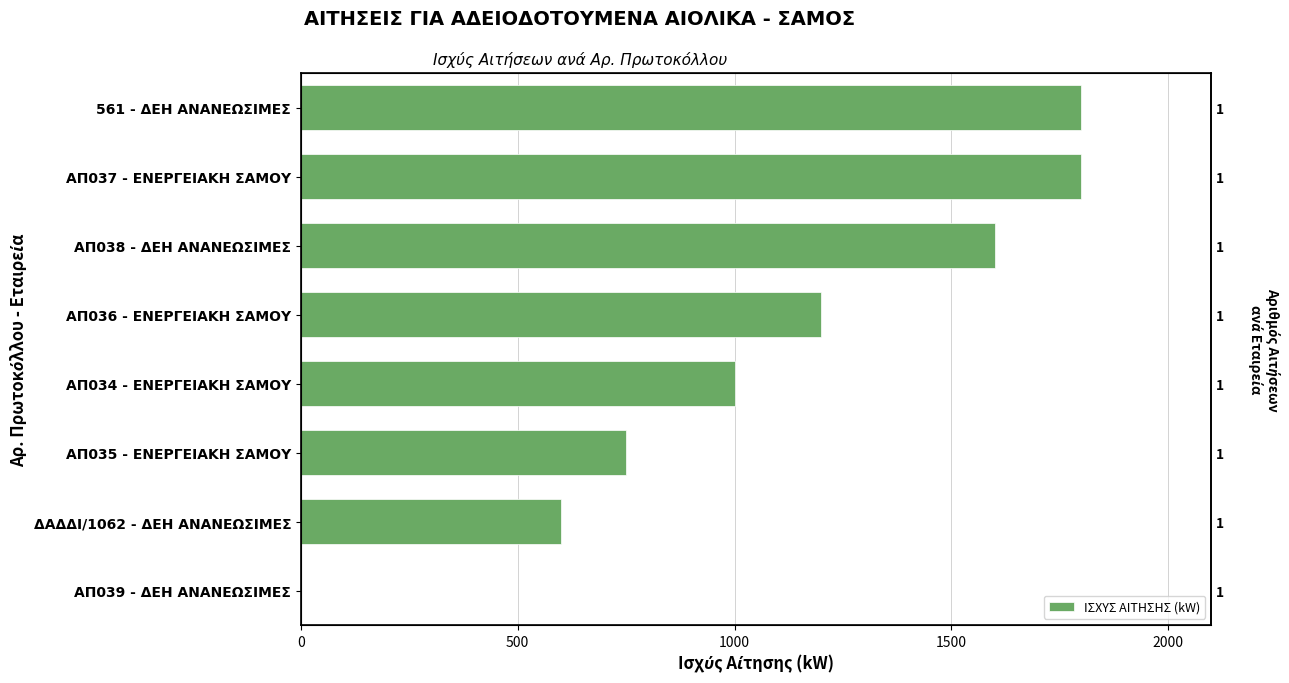

Reading left to right, what are all the values shown in this chart?

0	600	750	1000	1200	1600	1800	1800